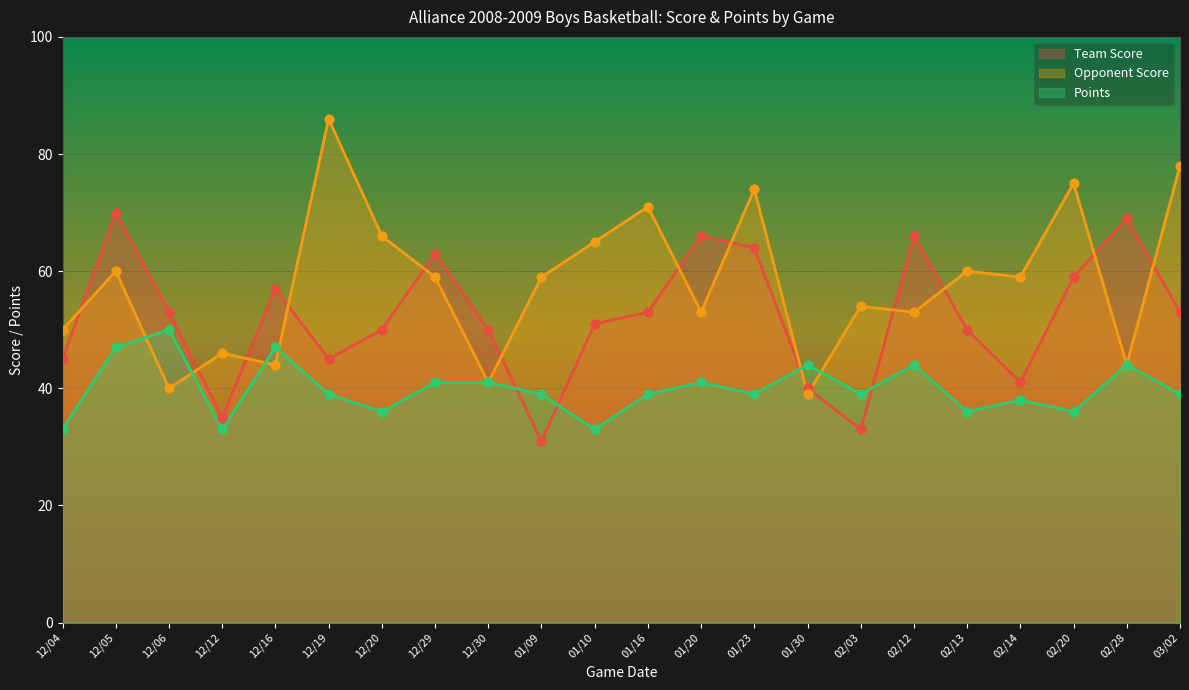

Which series has the widest spread of Y values?

Opponent Score